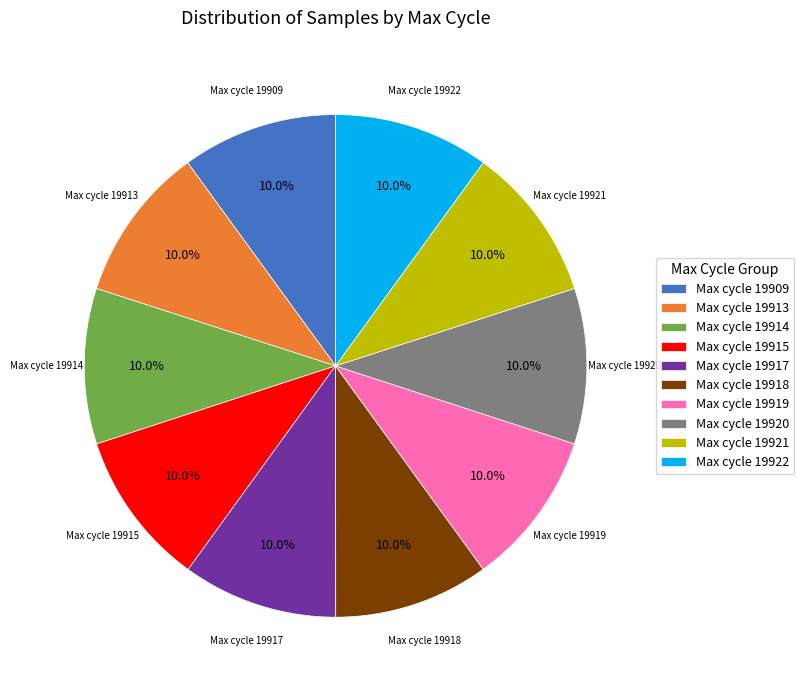

What is the ratio of the value at Max cycle 19917 to the value at Max cycle 19918?

1.0